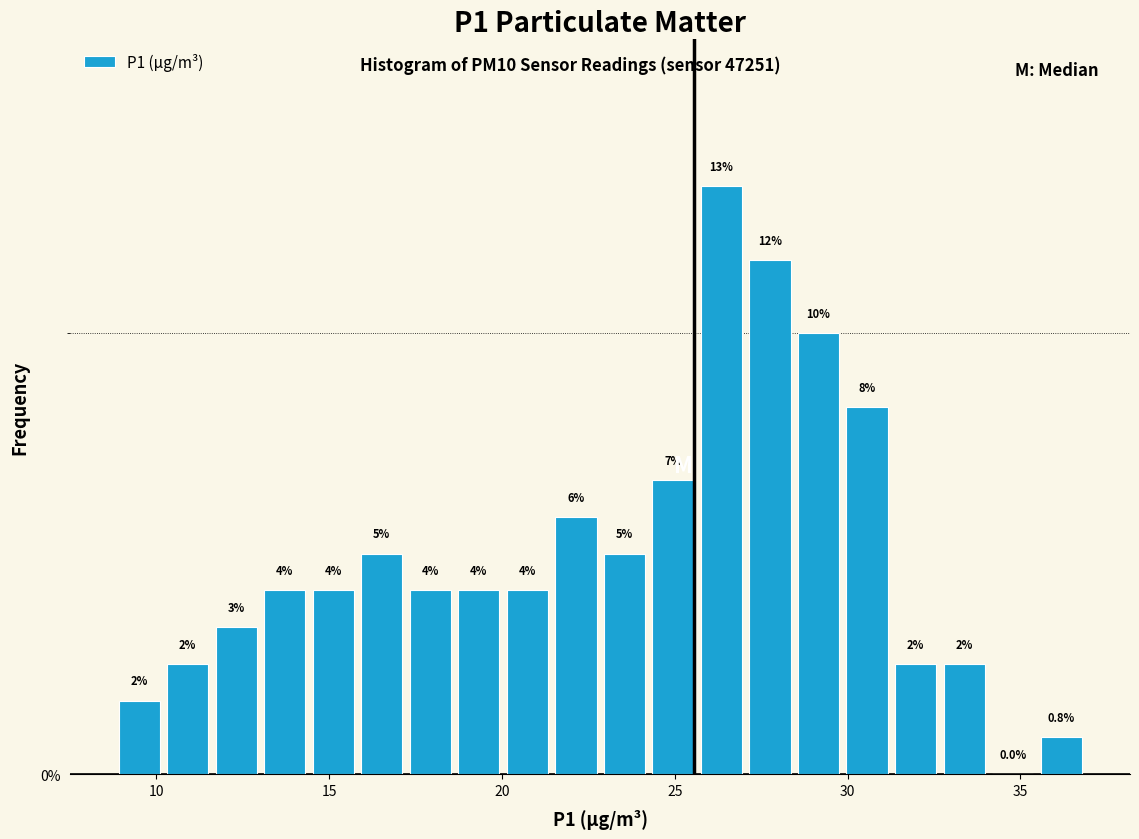

Around what value on the x-axis is the tallest bar? Give the approximate position of its centre, as read against the axis.

26.5